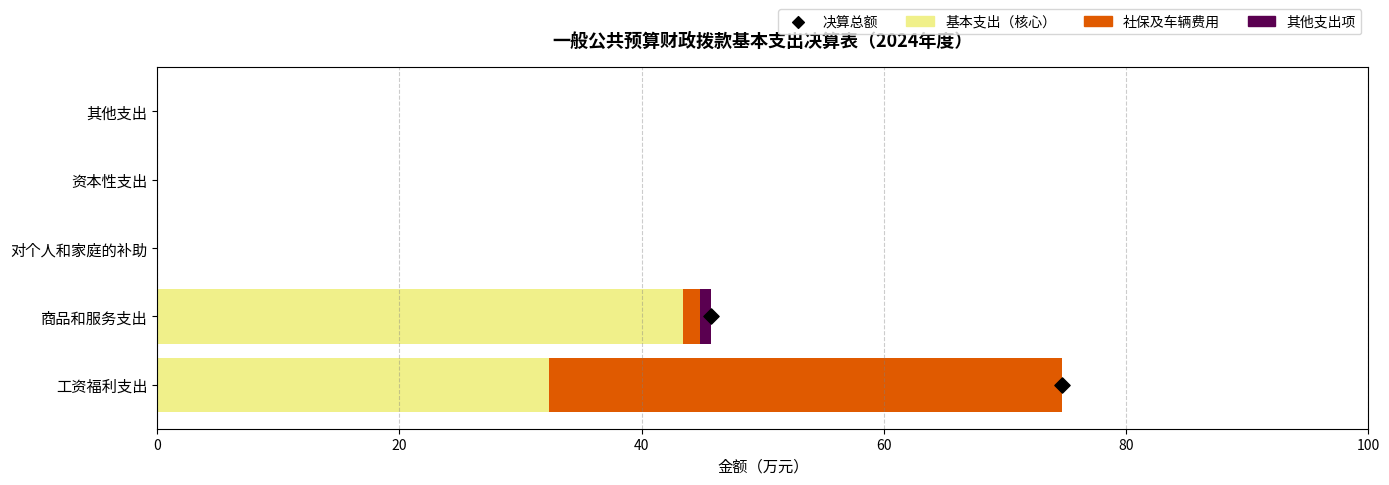

Which series reaches the maximum Y coordinate?

基本支出（核心）